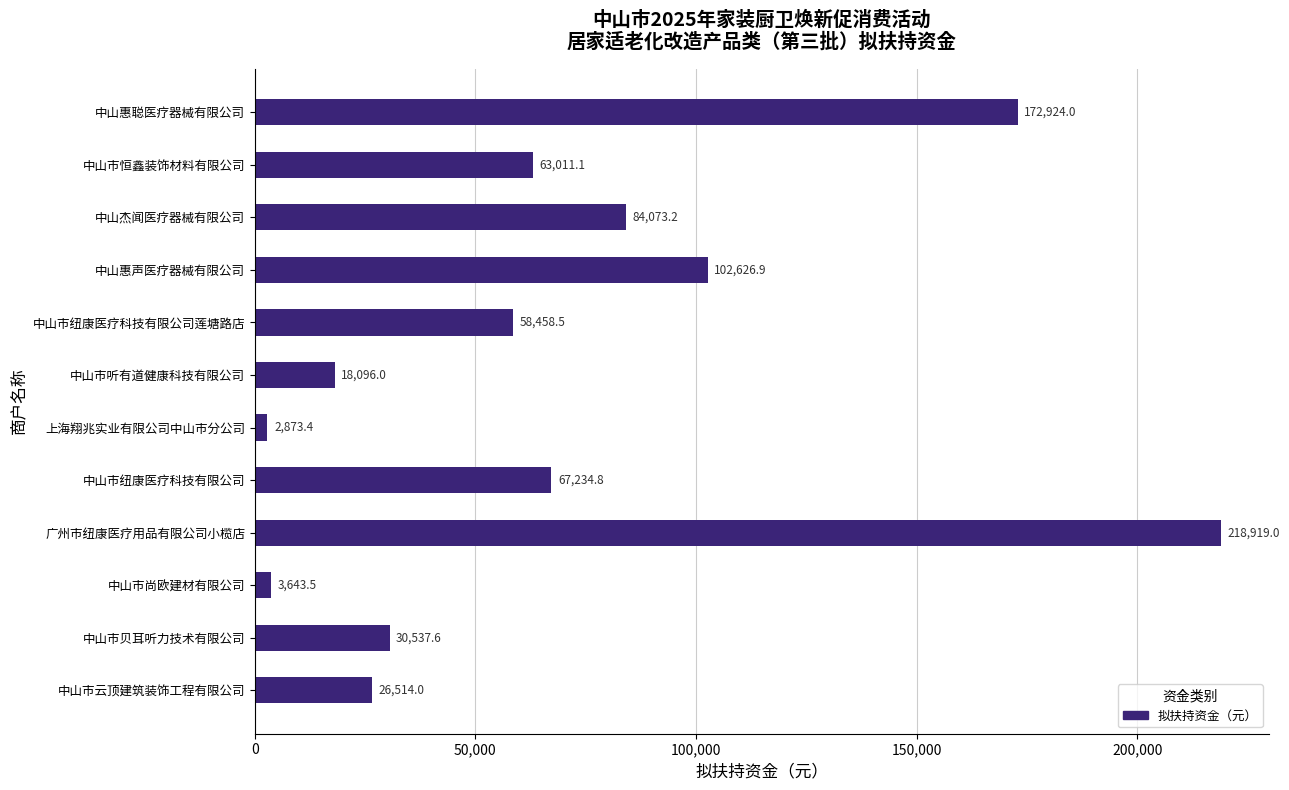

Reading top to bottom, what are all the values shown in this chart?

中山惠聪医疗器械有限公司=172924.0	中山市恒鑫装饰材料有限公司=63011.1	中山杰闻医疗器械有限公司=84073.2	中山惠声医疗器械有限公司=102626.9	中山市纽康医疗科技有限公司莲塘路店=58458.5	中山市听有道健康科技有限公司=18096.0	上海翔兆实业有限公司中山市分公司=2873.4	中山市纽康医疗科技有限公司=67234.8	广州市纽康医疗用品有限公司小榄店=218919.0	中山市尚欧建材有限公司=3643.5	中山市贝耳听力技术有限公司=30537.6	中山市云顶建筑装饰工程有限公司=26514.0